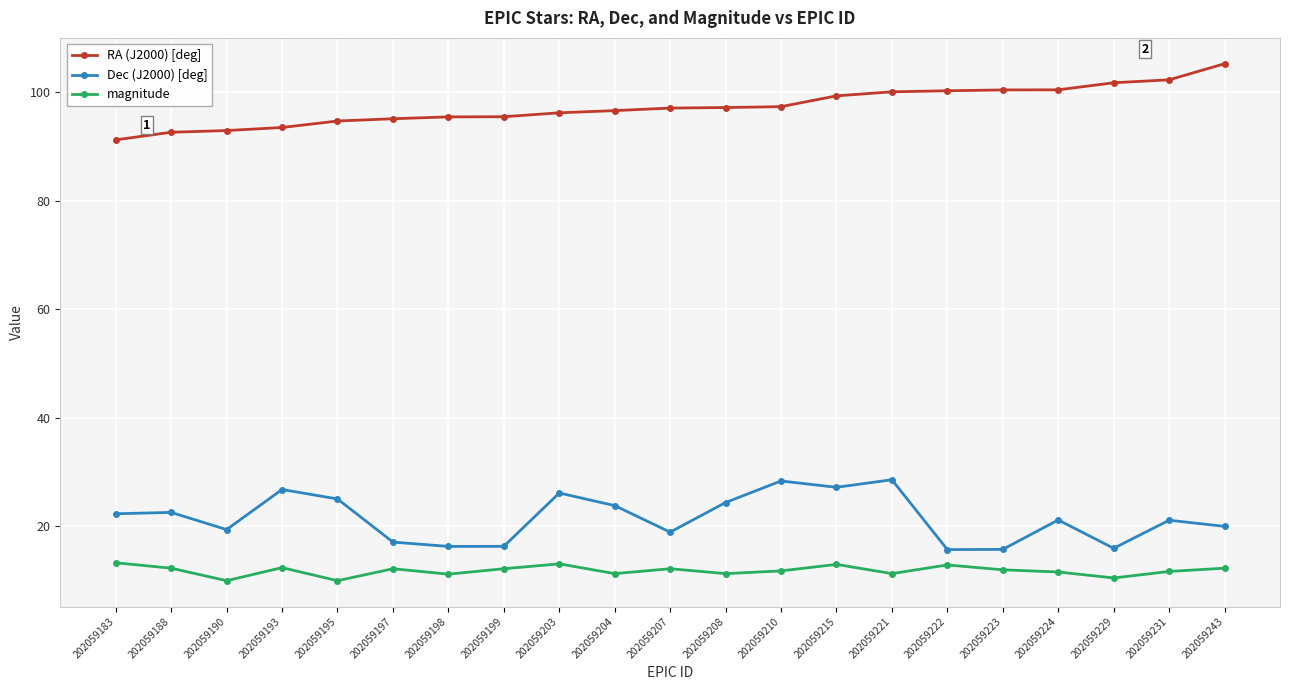

What is the average value of the magnitude series?

11.8